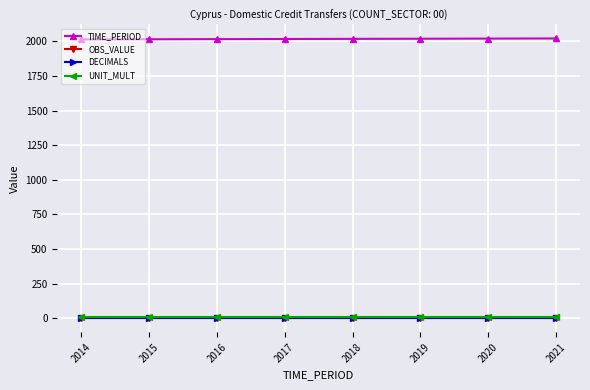

How many lines are shown in the chart?

4